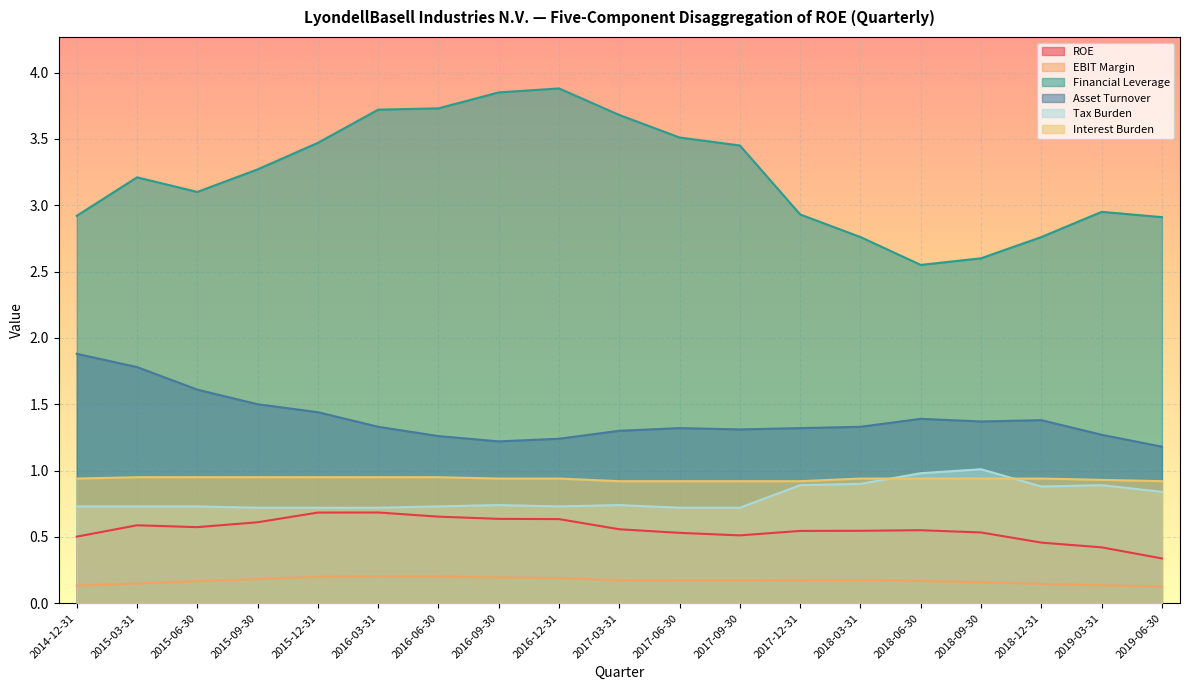

What is the label of the 10th point from the left?

2017-03-31